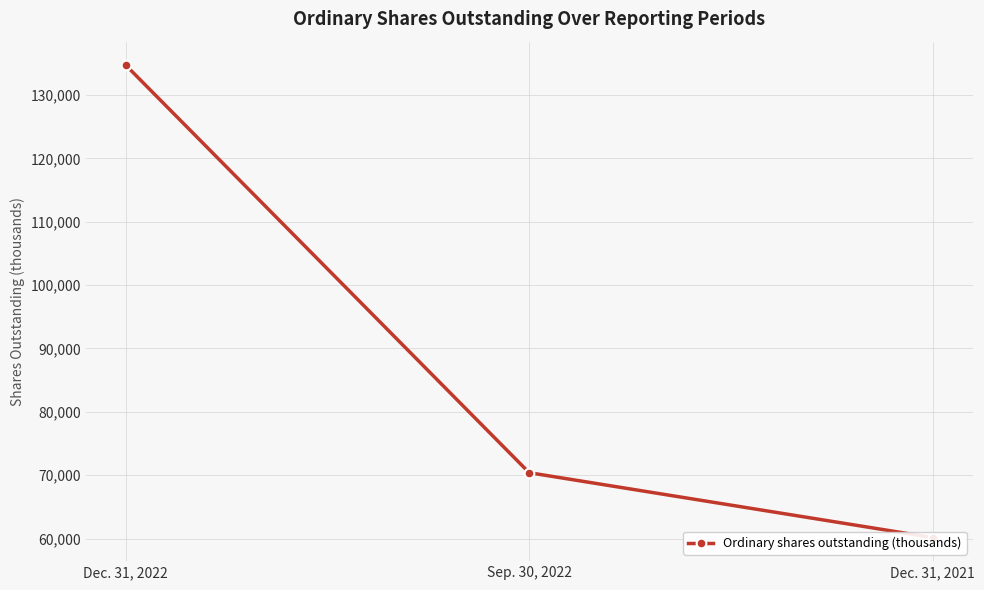

At which category does the chart reach its minimum across all series?

Dec. 31, 2021